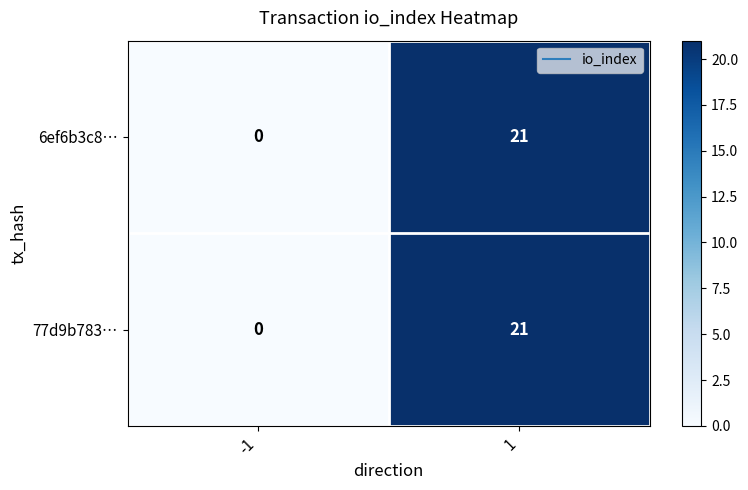

What is the difference between the 77d9b783… values at 1 and -1?

21